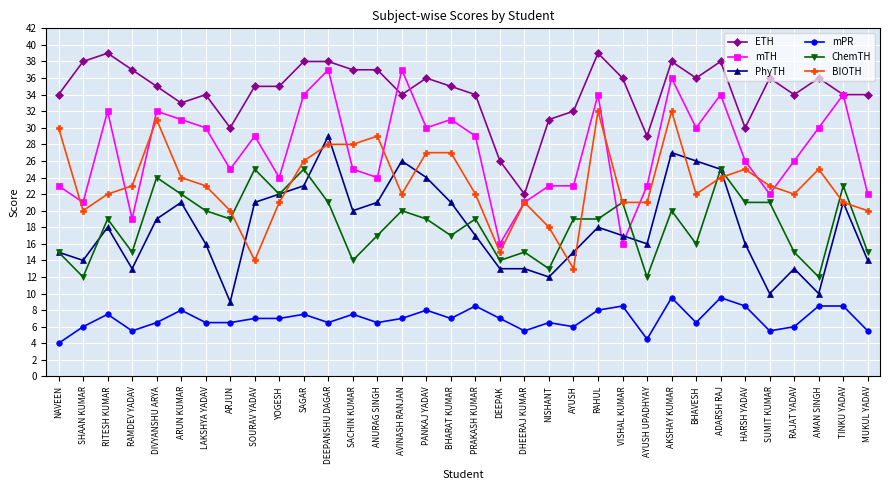

Does the chart display data point markers on the line(s)?

Yes